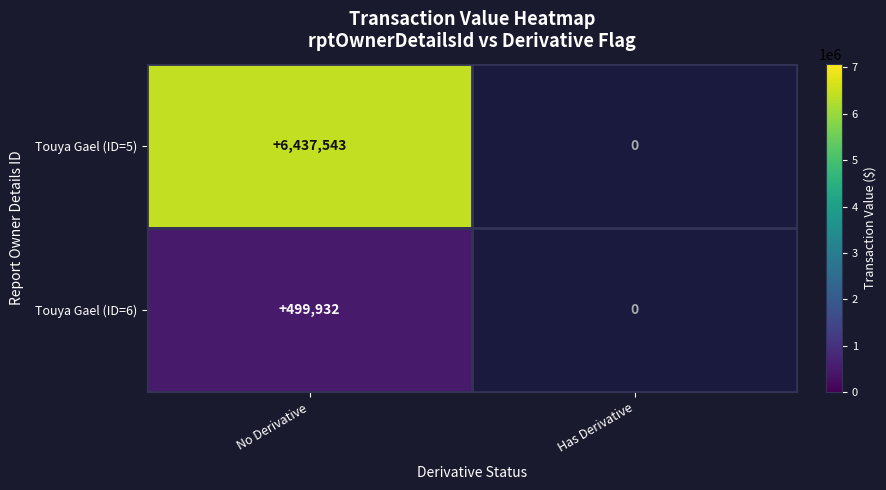

What is the spread (max minus min) of values at No Derivative?

5937611